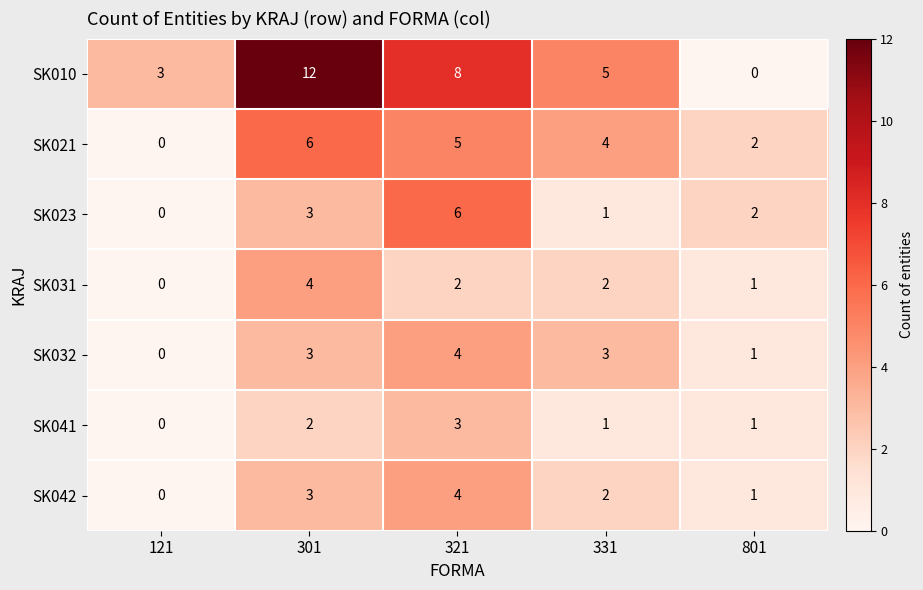

Where does the SK031 series first go above 2?

301